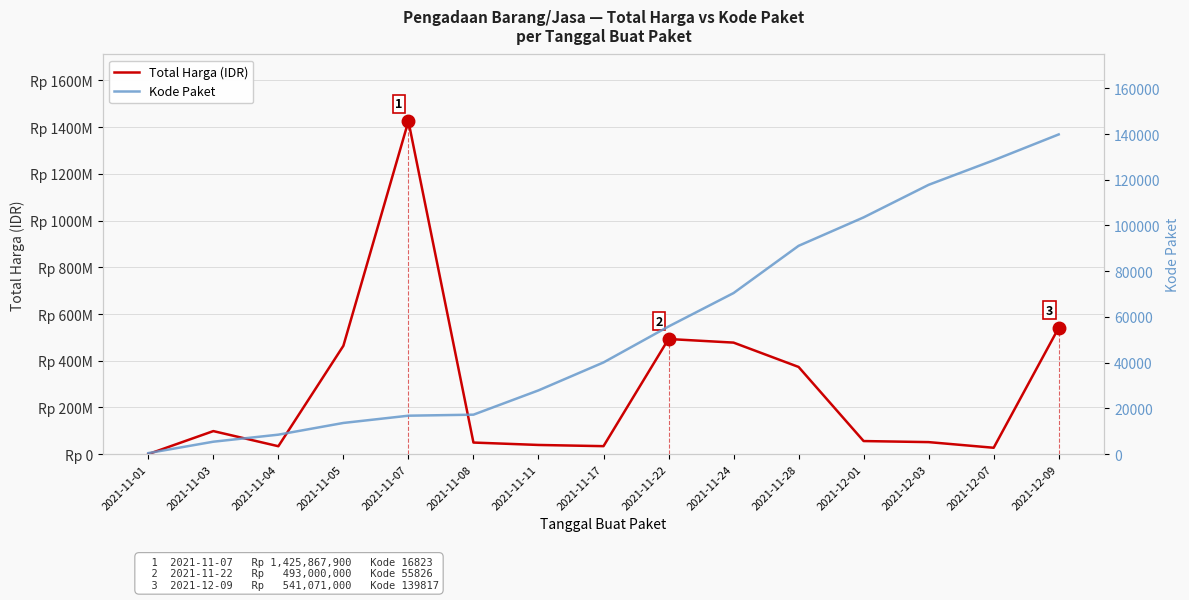

What is the maximum value for Kode Paket?

139817